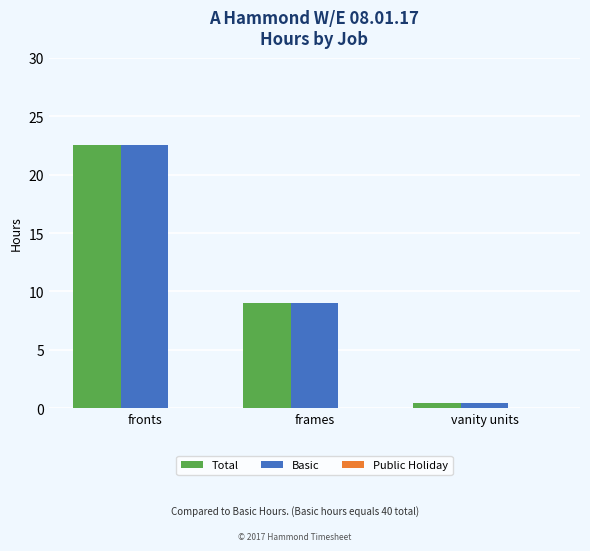

How many bars are there in total?

6